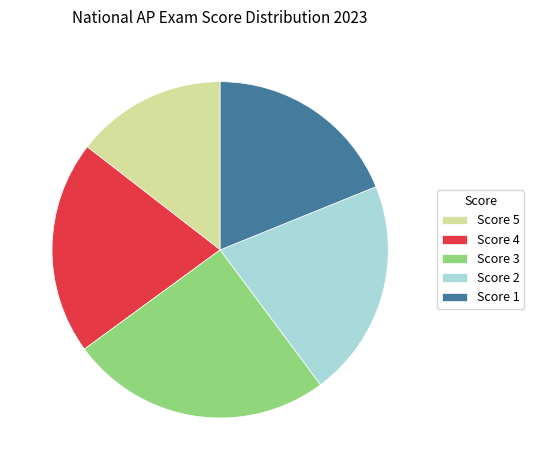

Which slice is the smallest?

Score 5